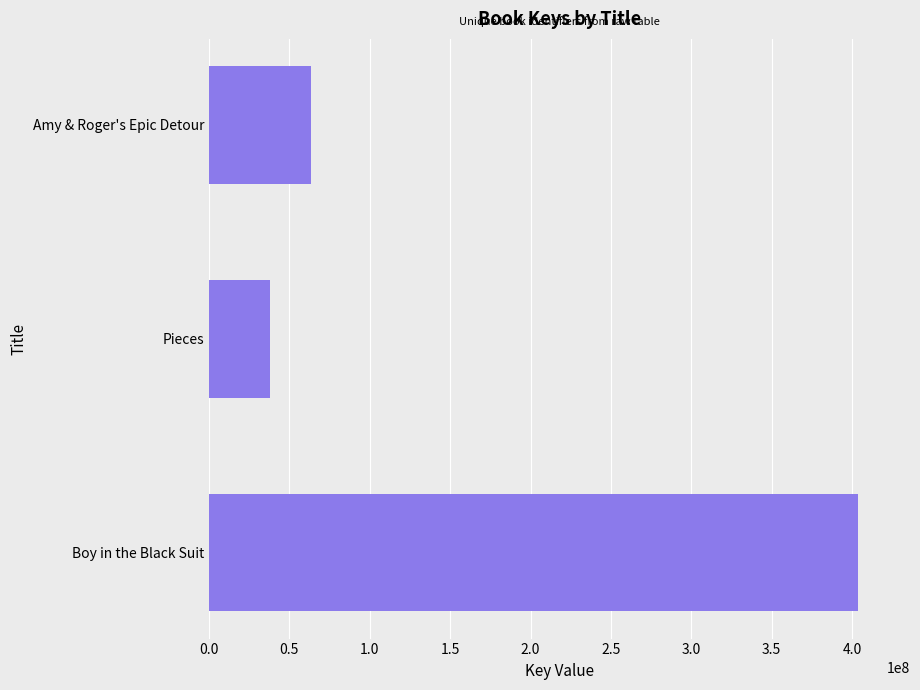

Which has a higher value, Pieces or Amy & Roger's Epic Detour?

Amy & Roger's Epic Detour